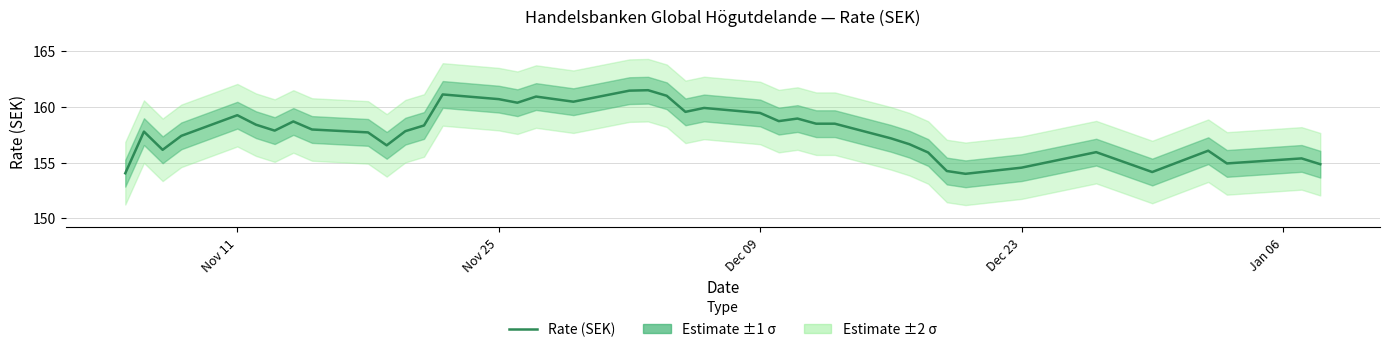

What is the lowest value of the Rate (SEK) series?

154.0